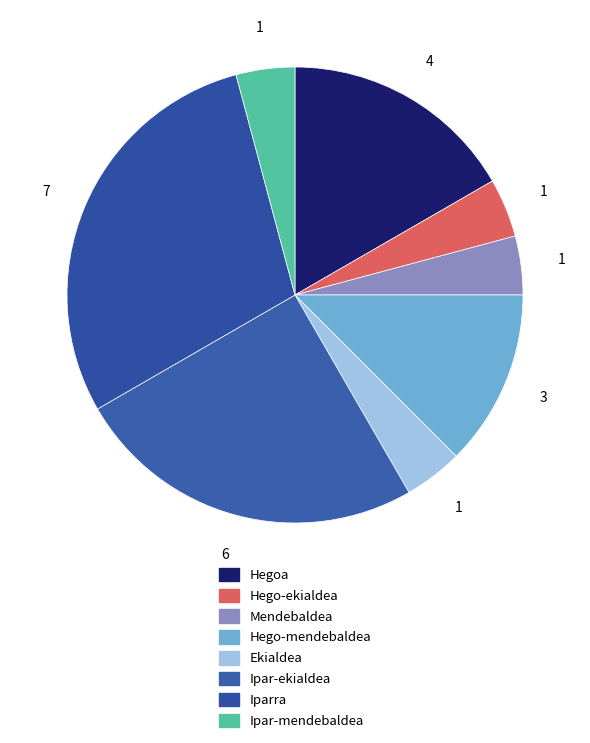

Between Mendebaldea and Hego-ekialdea, which is larger?

Mendebaldea